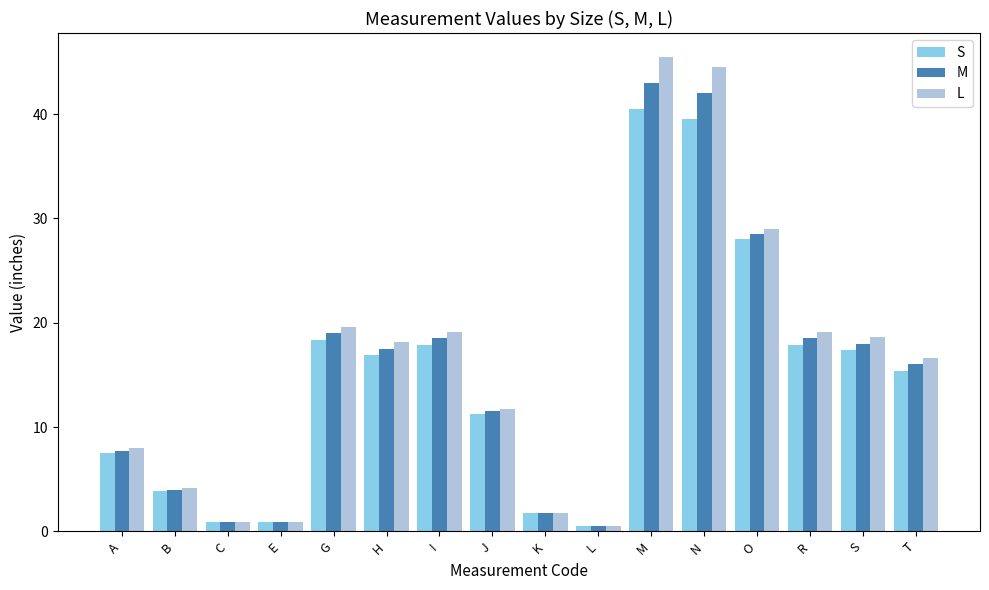

What value does the M series have at S?

18.0